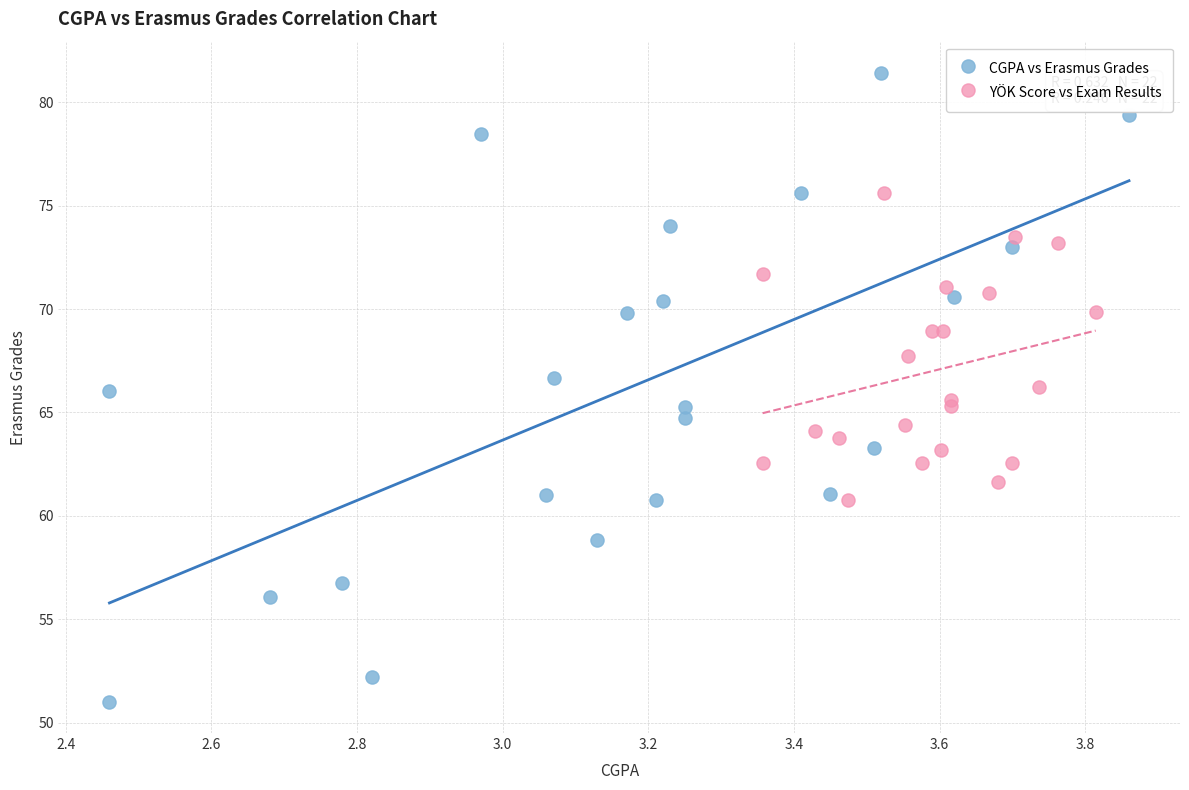

Which series reaches the maximum Y coordinate?

CGPA vs Erasmus Grades